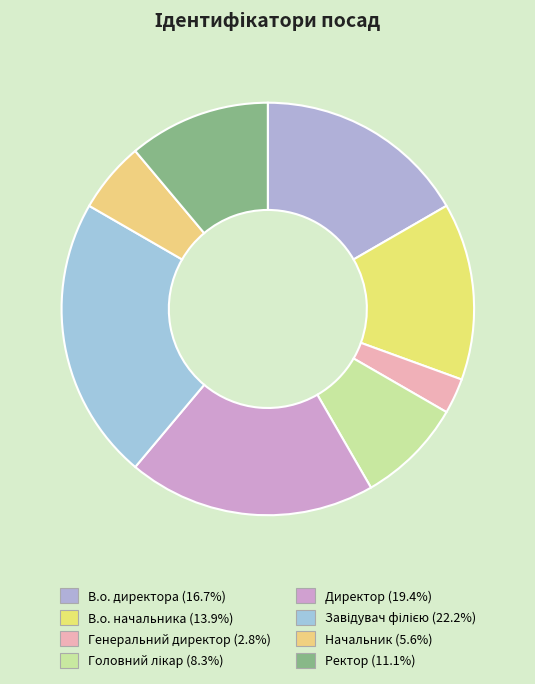

Does any single category account for the majority?

No